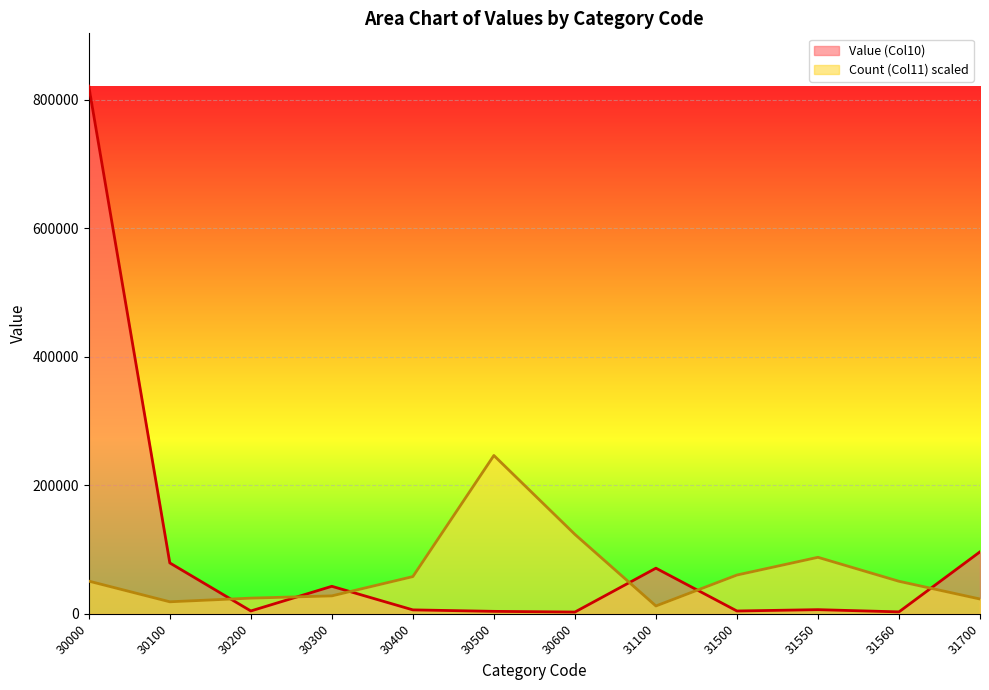

List the labels in order of Count (Col11) value, largest first.

30500, 30600, 31550, 31500, 30400, 30000, 31560, 30300, 30200, 31700, 30100, 31100